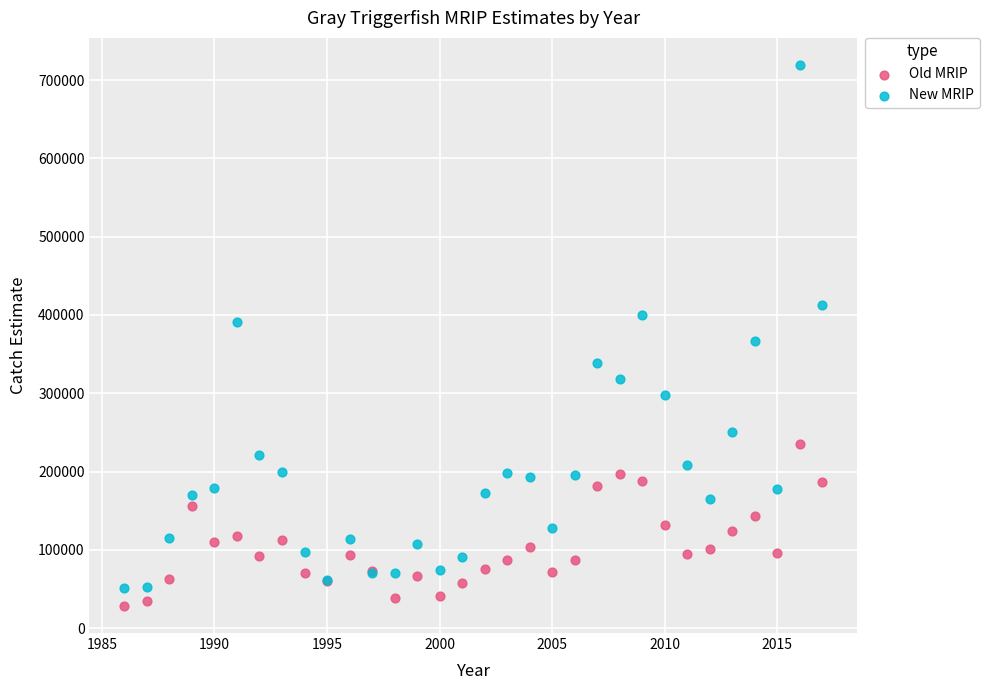

What is the X range (max minus min) for the scatter plot?

31.0